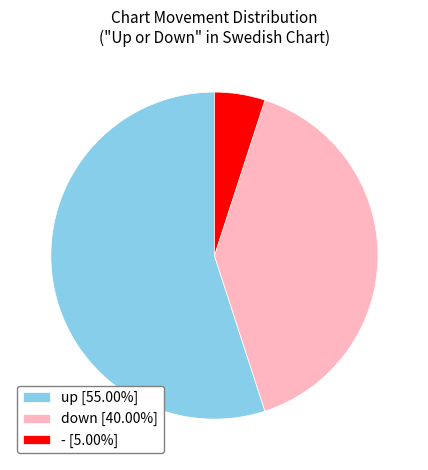

Does - account for over 50% of the chart?

No